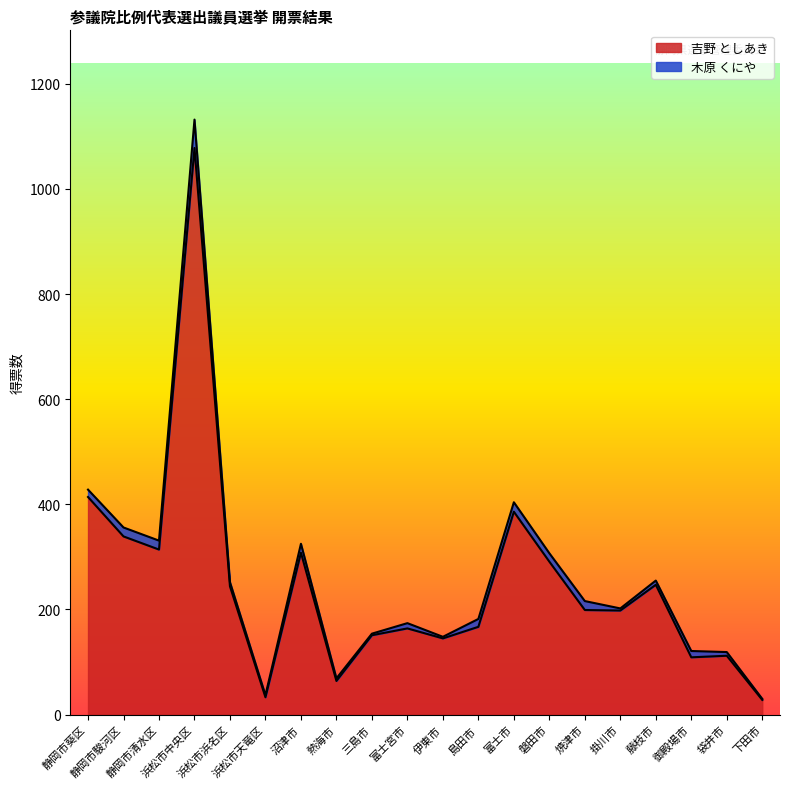

How many points are higher than both their immediate neighbors (excluding endpoints)?

6